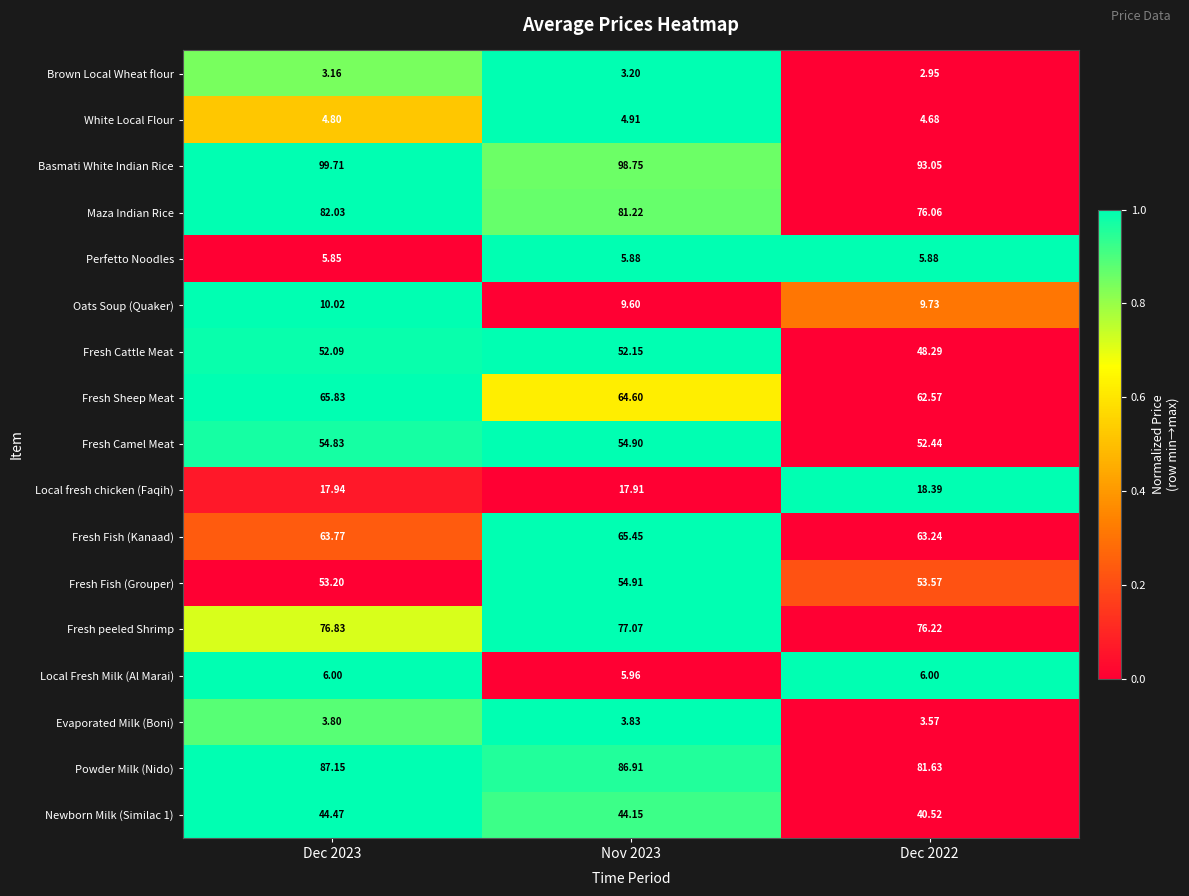

Which series has the largest range (max minus min)?

Basmati White Indian Rice